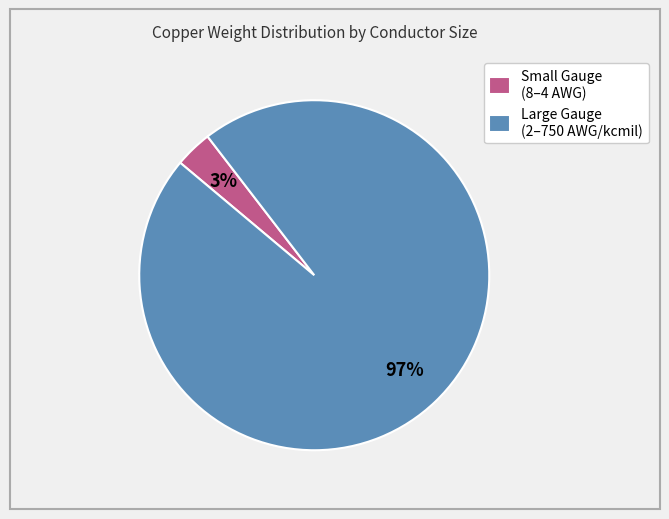

Between Small Gauge (8–4 AWG) and Large Gauge (2–750 AWG/kcmil), which is larger?

Large Gauge (2–750 AWG/kcmil)